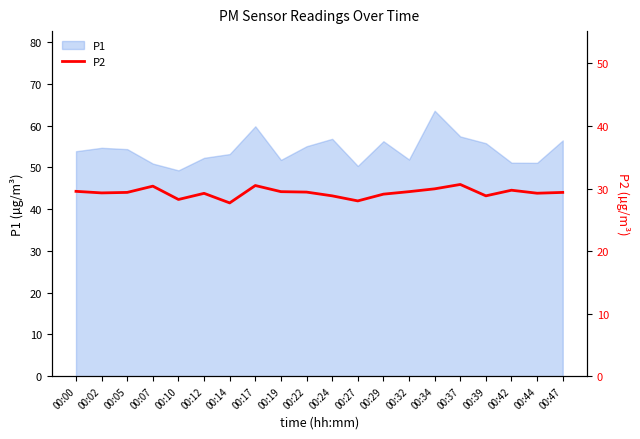

The P1 series shows 79.4 at 00:02. True or false?

False